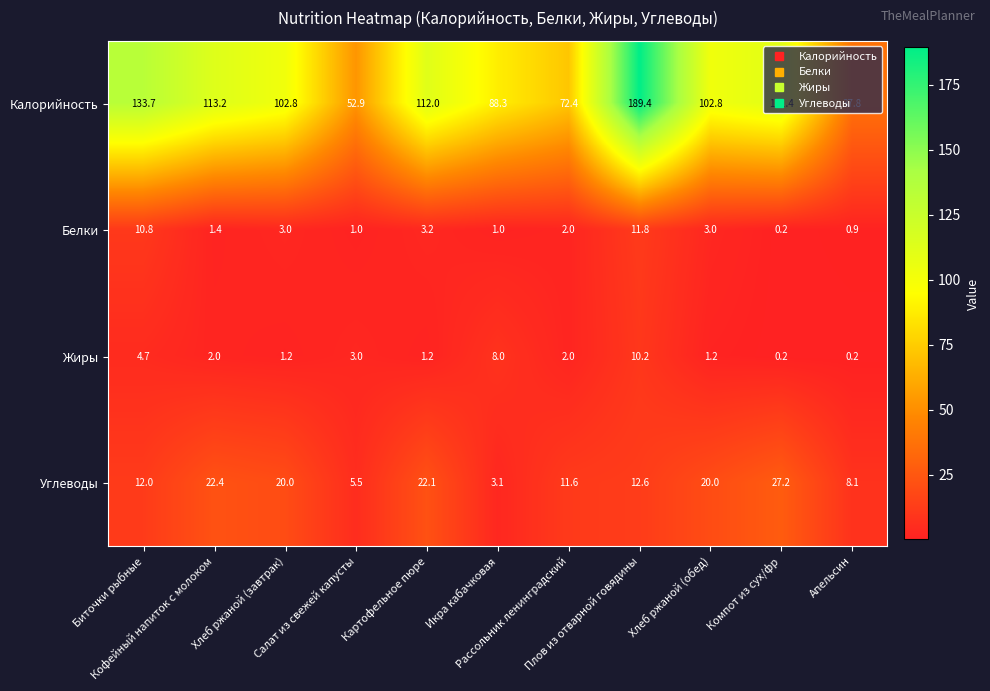

What is the sum of all Углеводы values?

164.6